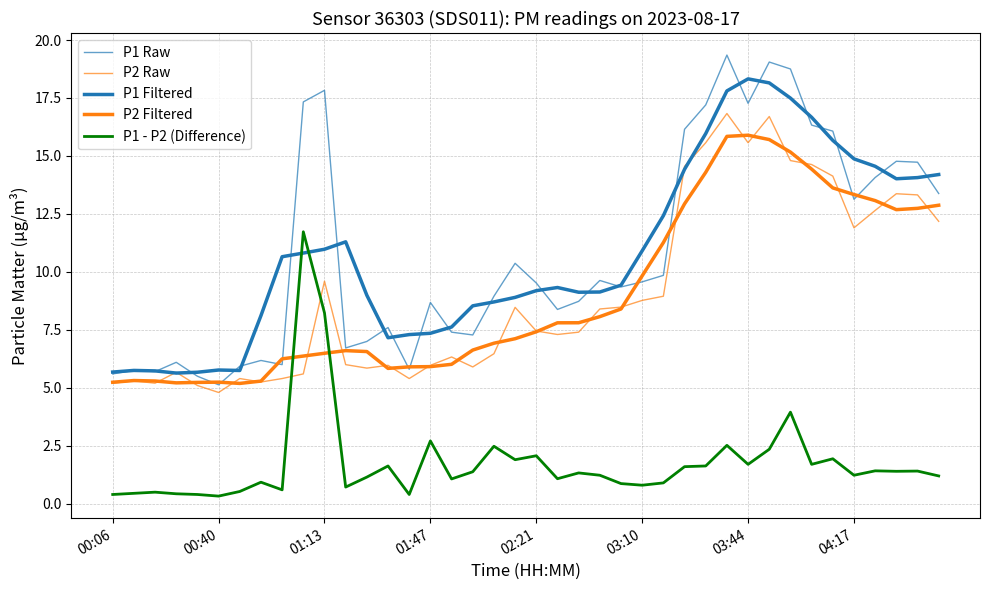

How many lines are shown in the chart?

5